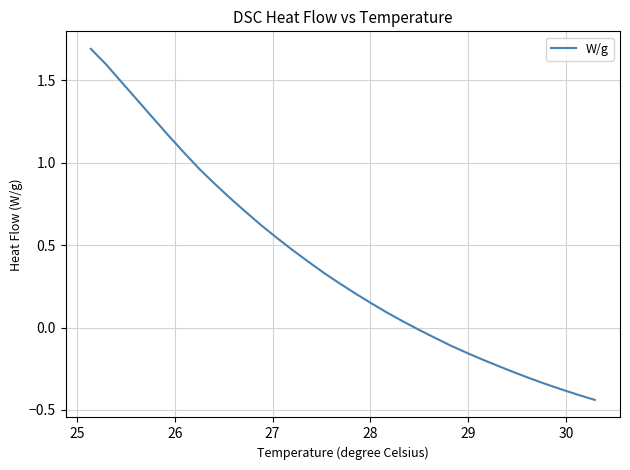

How many negative values are there?

12